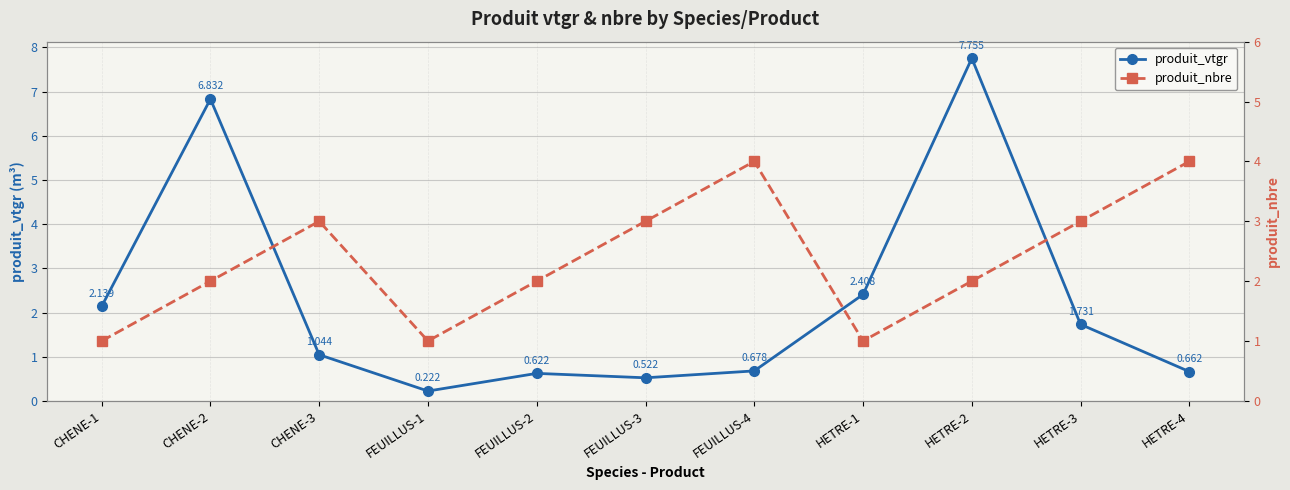

What is the difference between the second highest and second lowest values in the produit_nbre series?

3.0